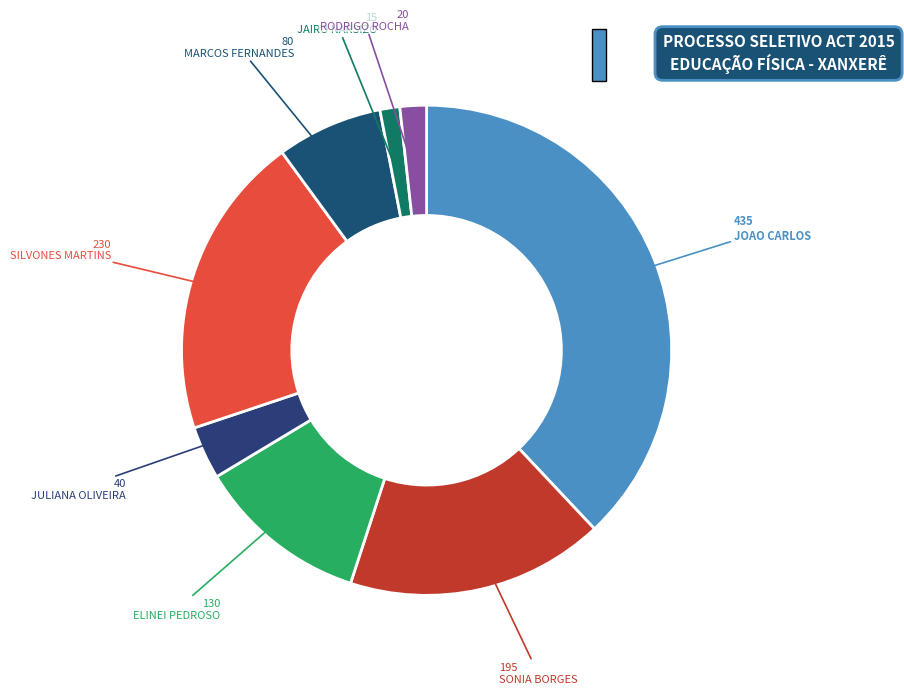

How many slices are in this pie chart?

8